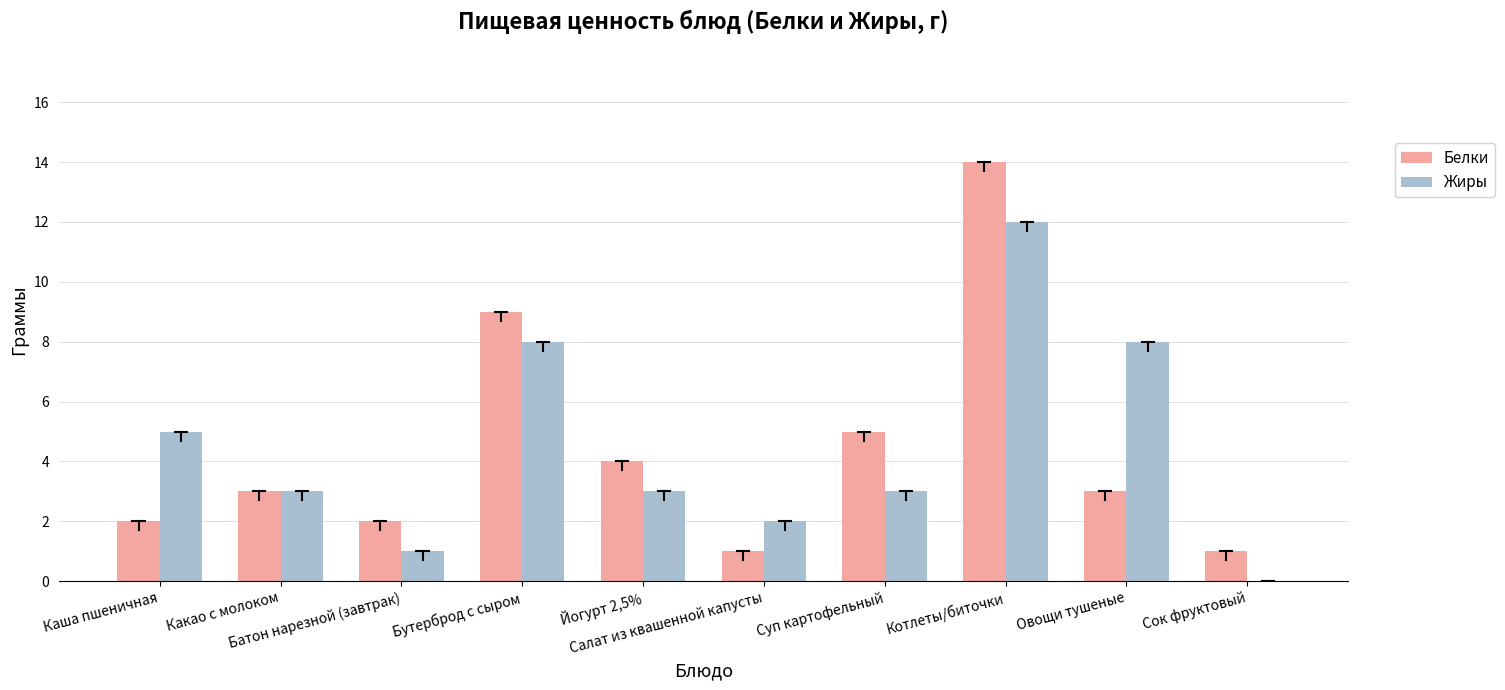

What is the sum of all Жиры values?

45